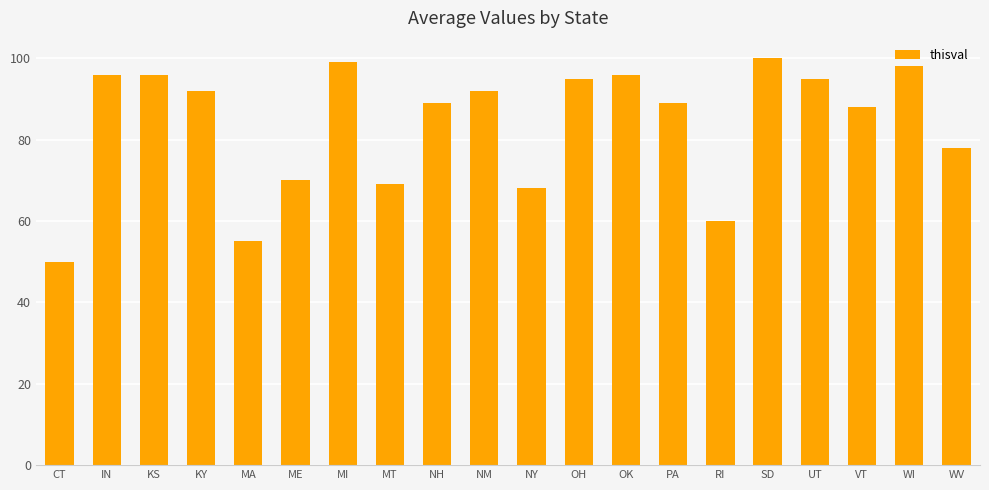

How many values are below 92?

10